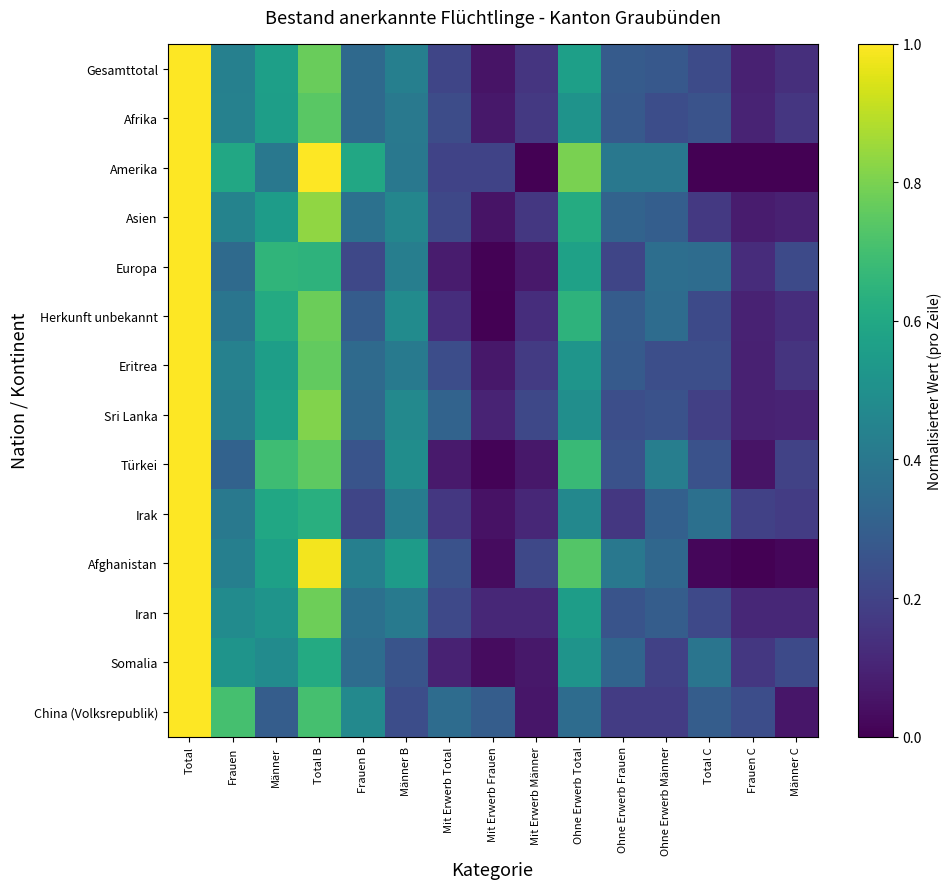

Which category has the highest value across all series?

Total